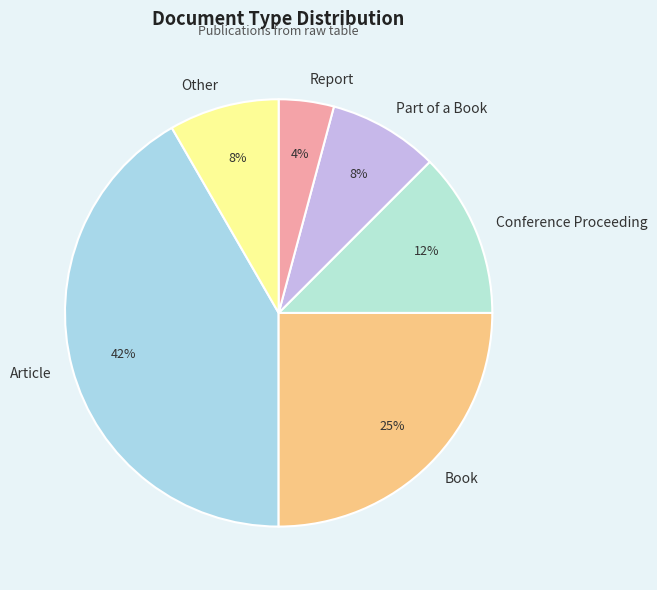

Is there a majority slice in this chart?

No